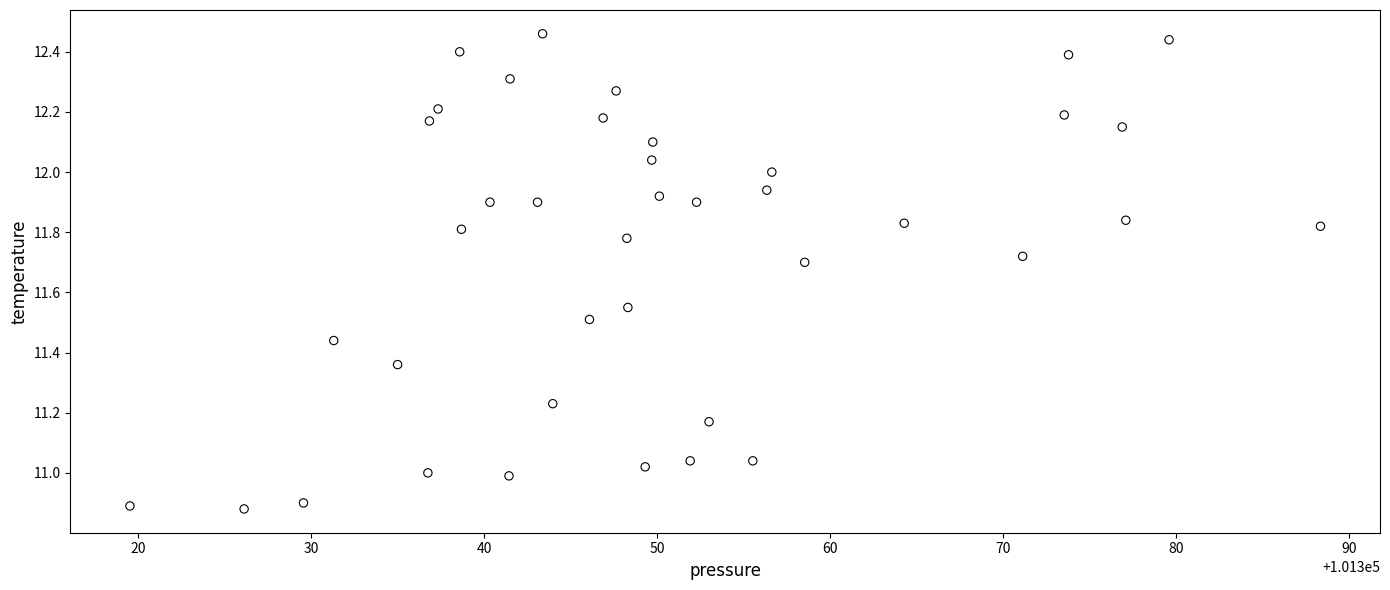

What is the range of X values (max minus min)?

68.8